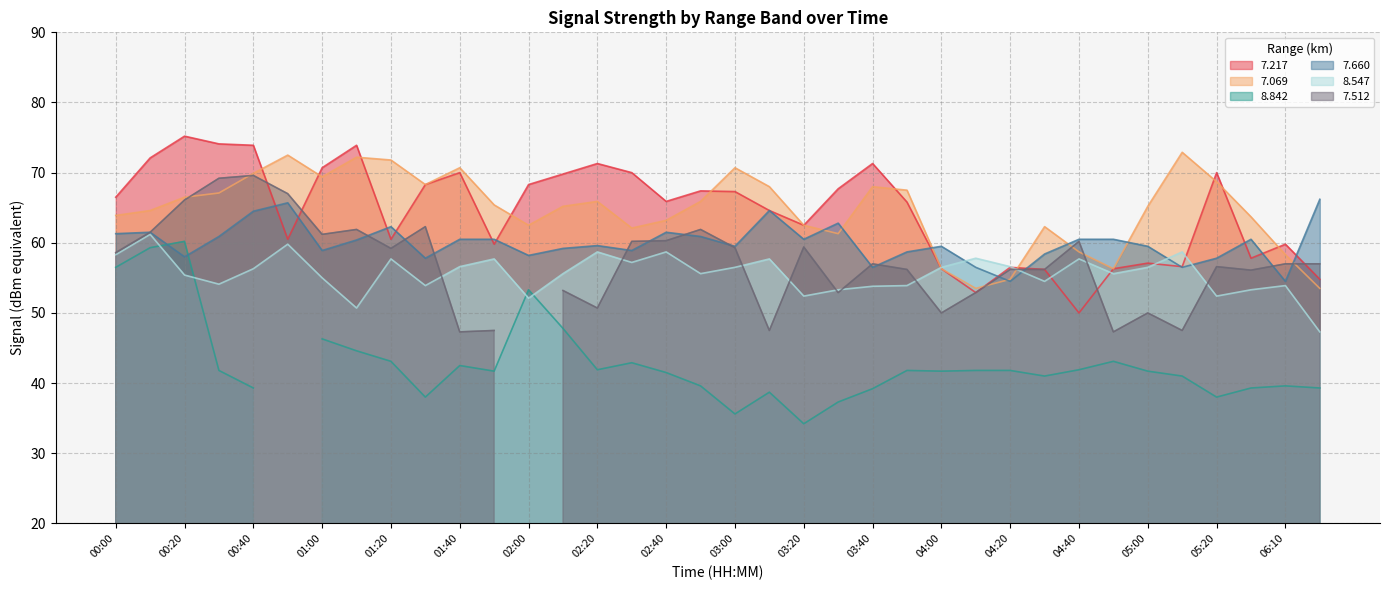

Between 03:50 and 03:30, which is larger?

03:30